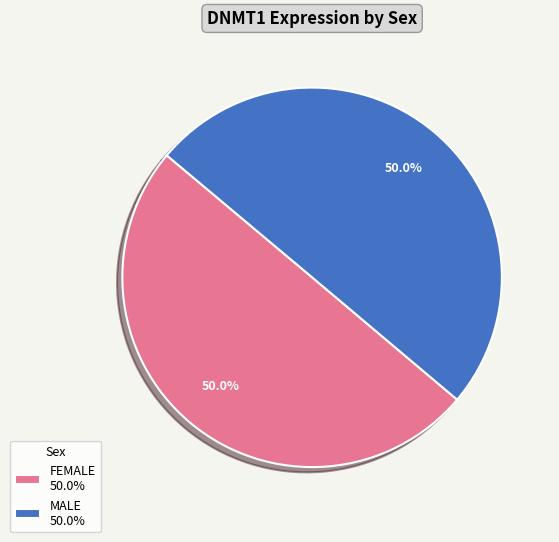

To the nearest percent, what is the difference between the largest and smallest slice percentages?

0%